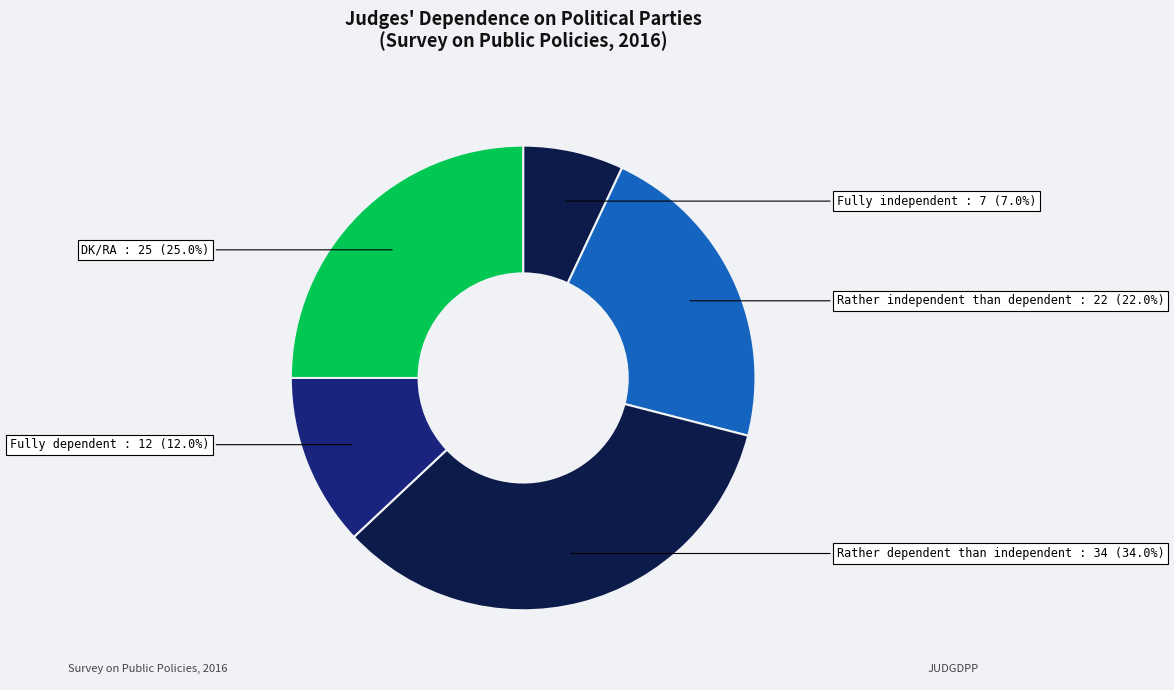

How many segments does this pie chart have?

5